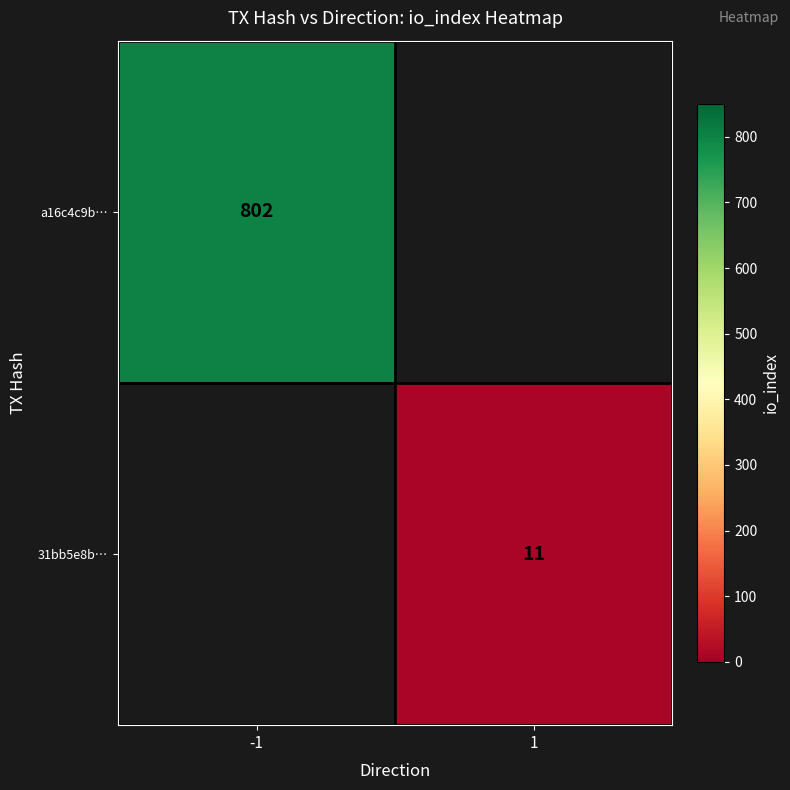

At how many categories does at least one series exceed 740?

1